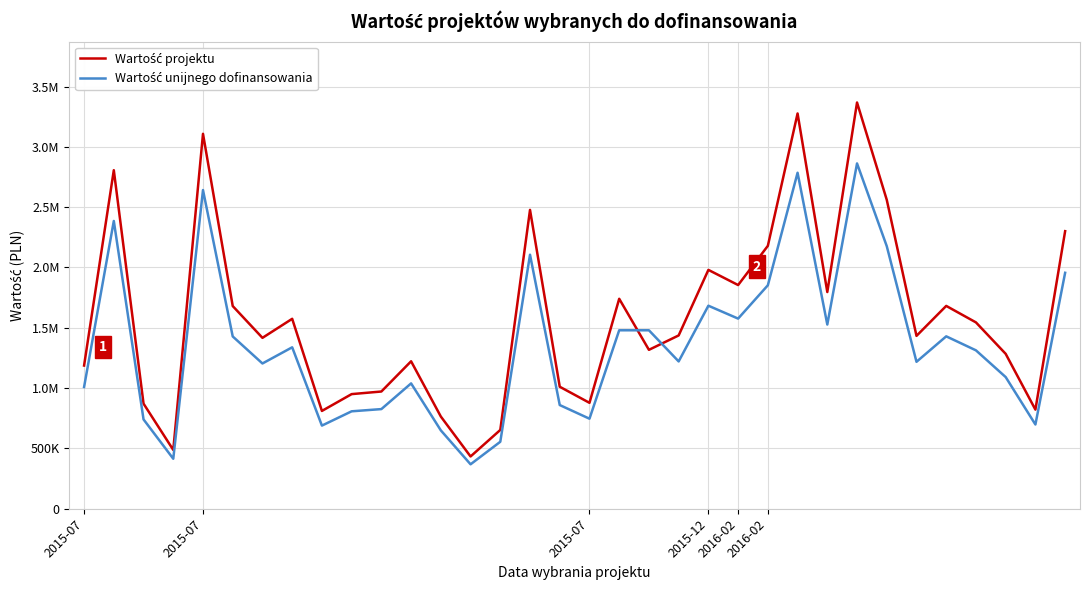

At which category is the sum across all series the highest?

26